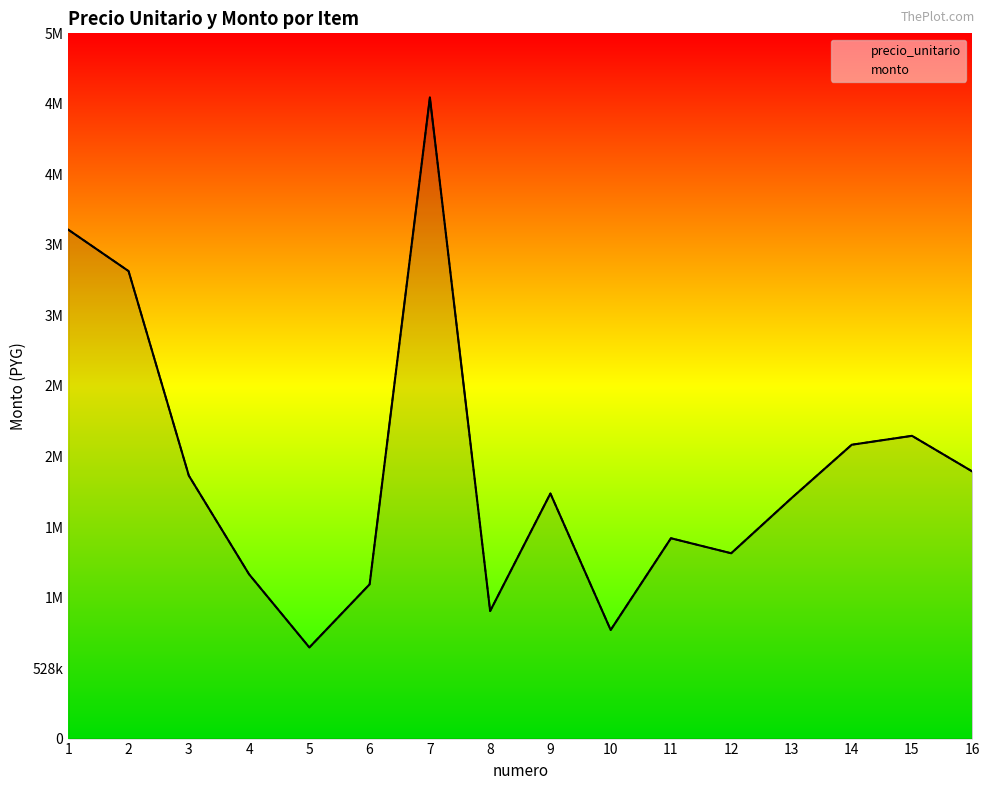

True or false: monto has more than 0 points higher than both neighbors.

True